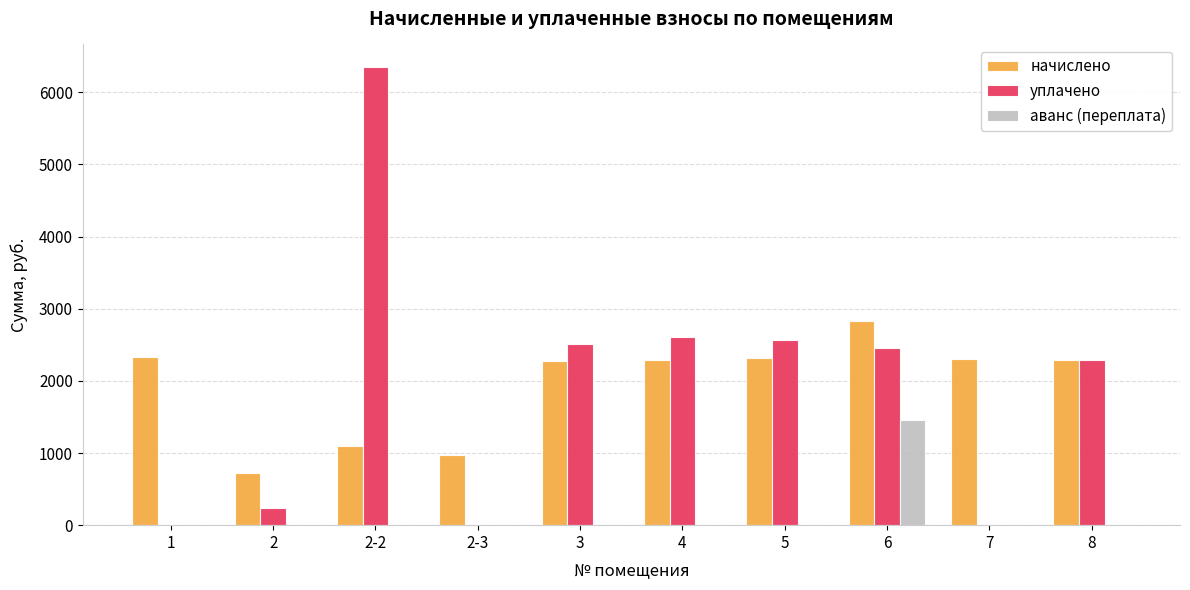

What is the maximum value shown in the chart?

6345.8